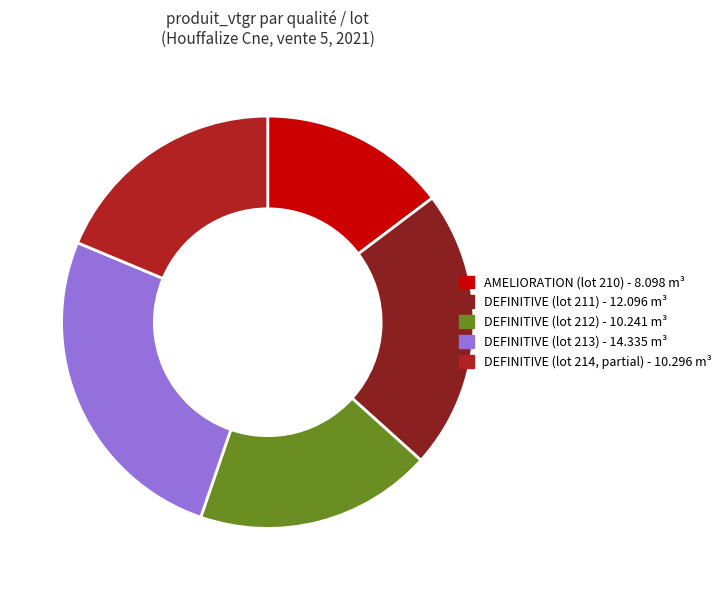

How many segments does this pie chart have?

5